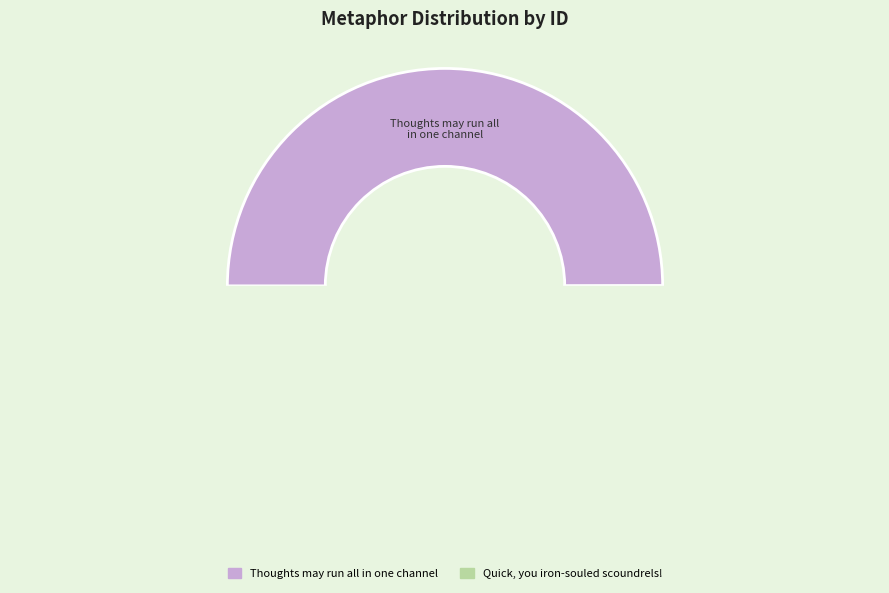

How many slices are in this pie chart?

2